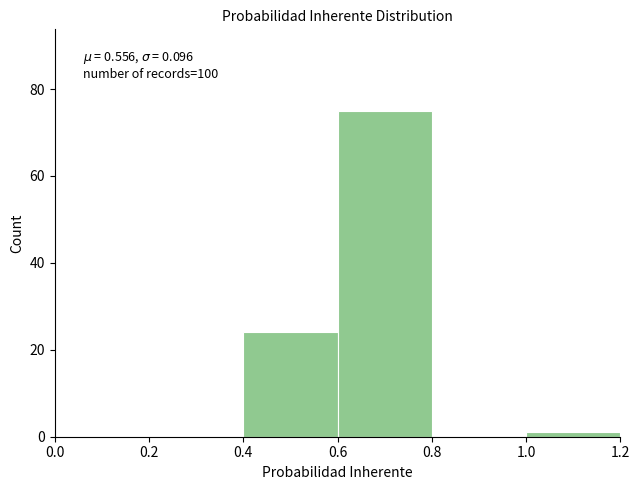

Which range on the x-axis has the tallest bar?

0.6 to 0.8